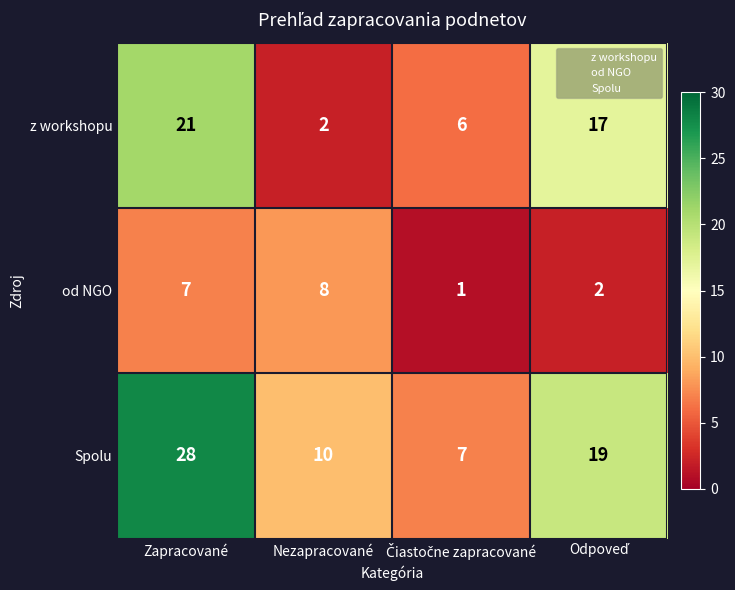

How many data points in od NGO are less than 7?

2